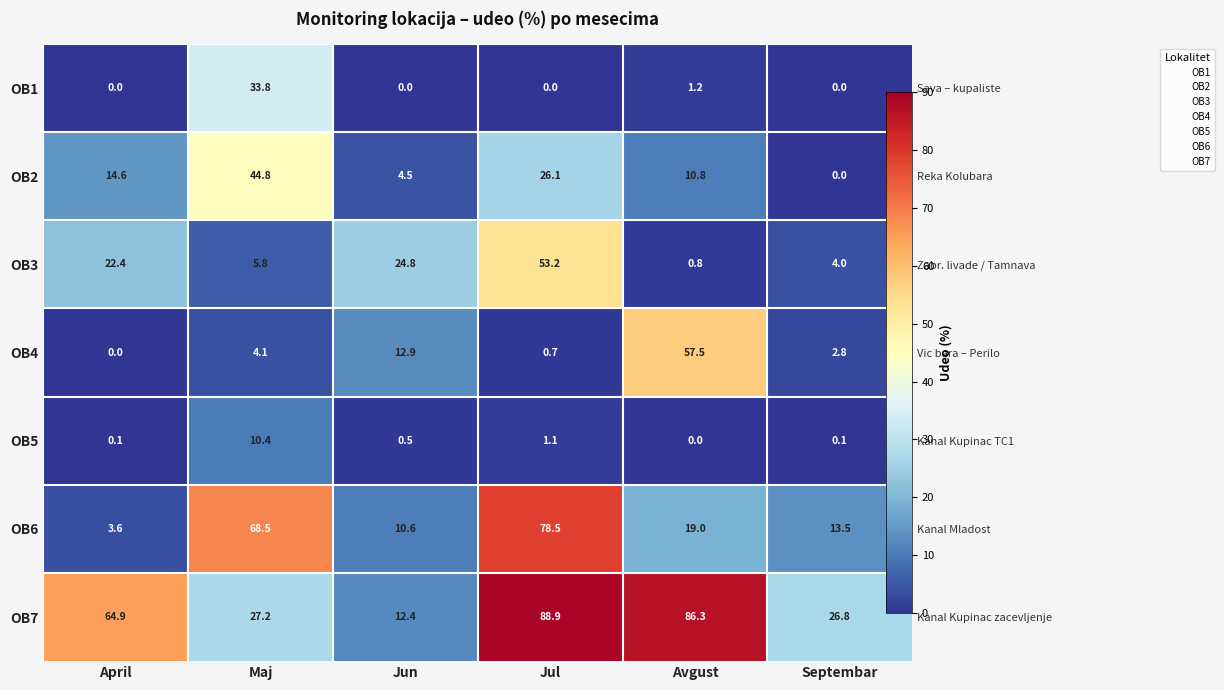

How many values in the OB1 series exceed 0?

2